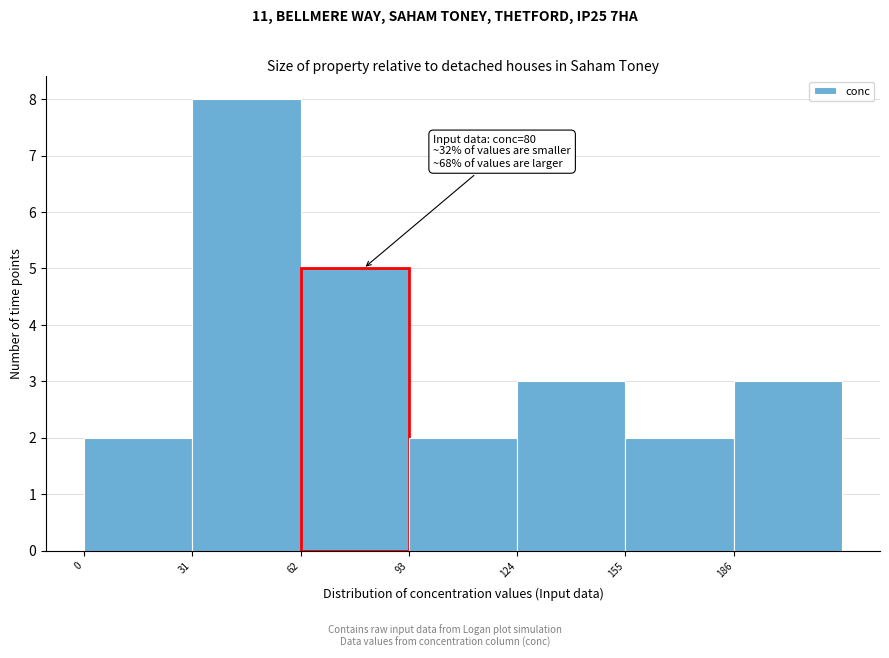

Which range on the x-axis has the tallest bar?

31 to 62